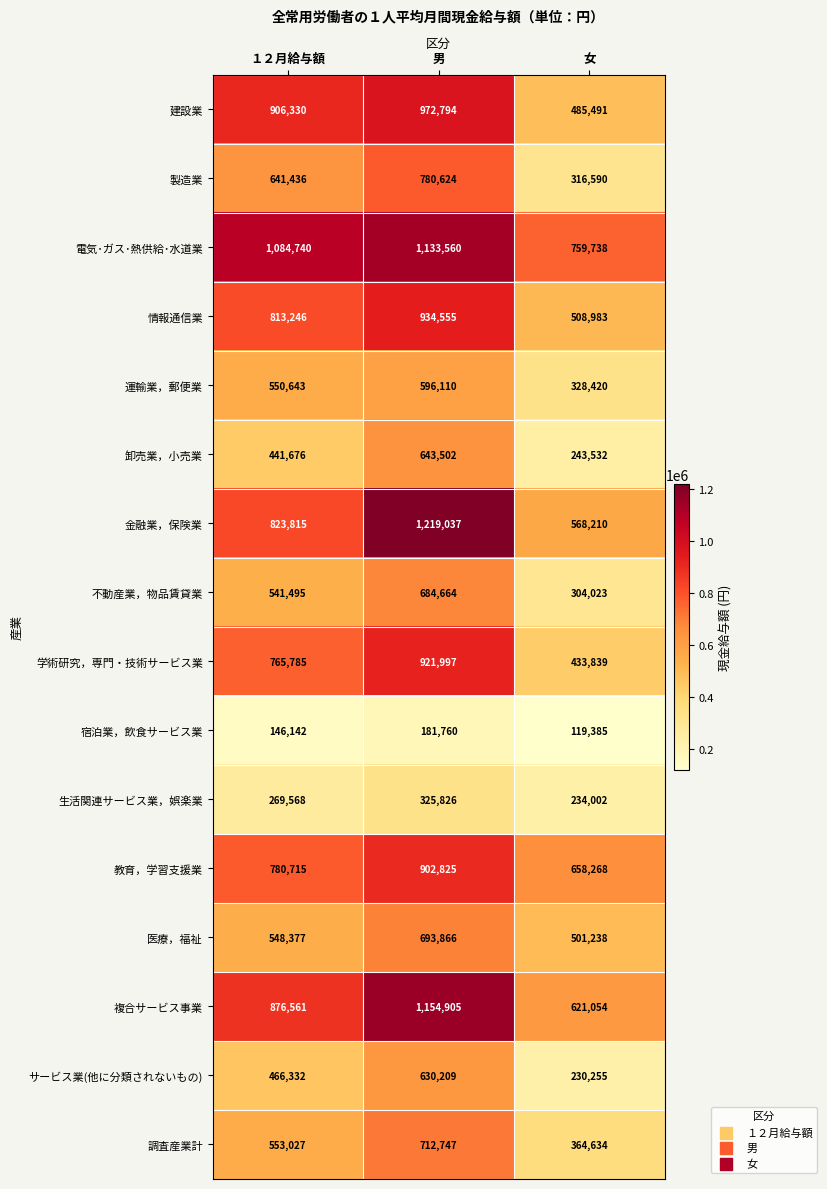

What is the approximate value of 情報通信業 at 女?

508983